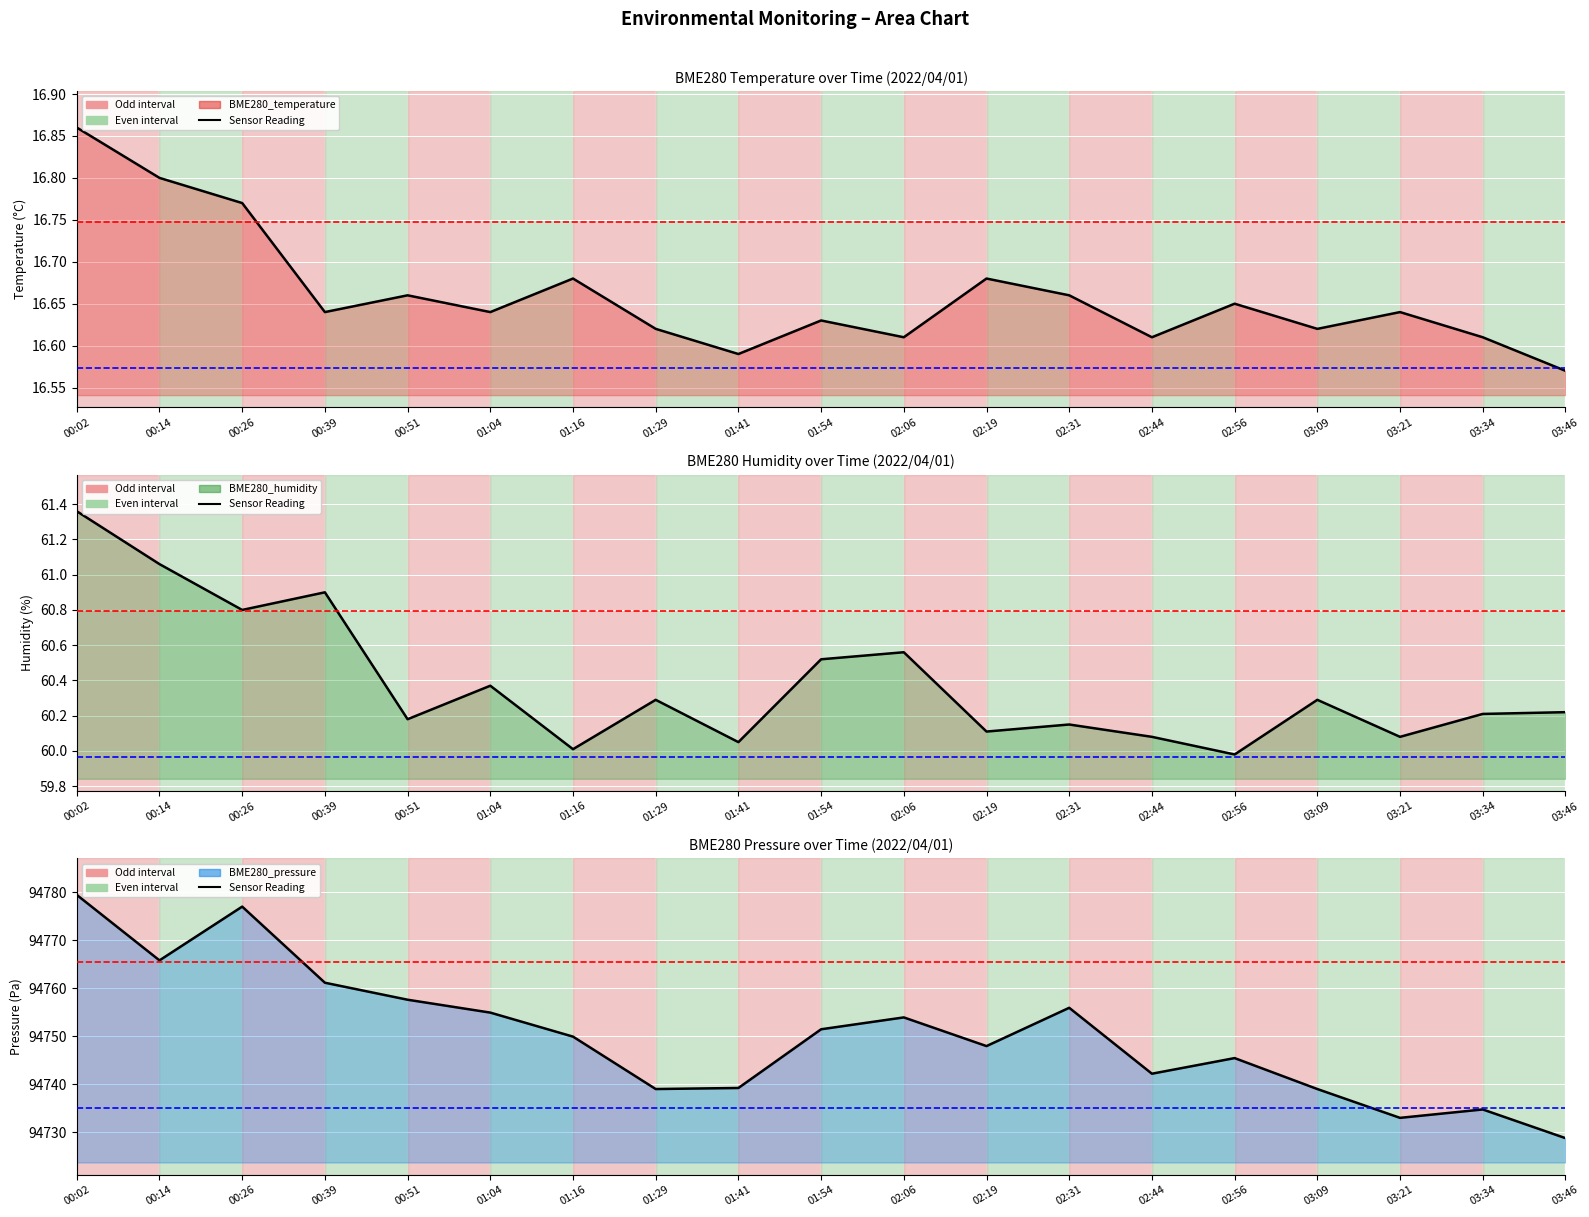

Is the value of BME280_humidity line at 01:41 greater than the value of BME280_pressure line at 02:06?

No